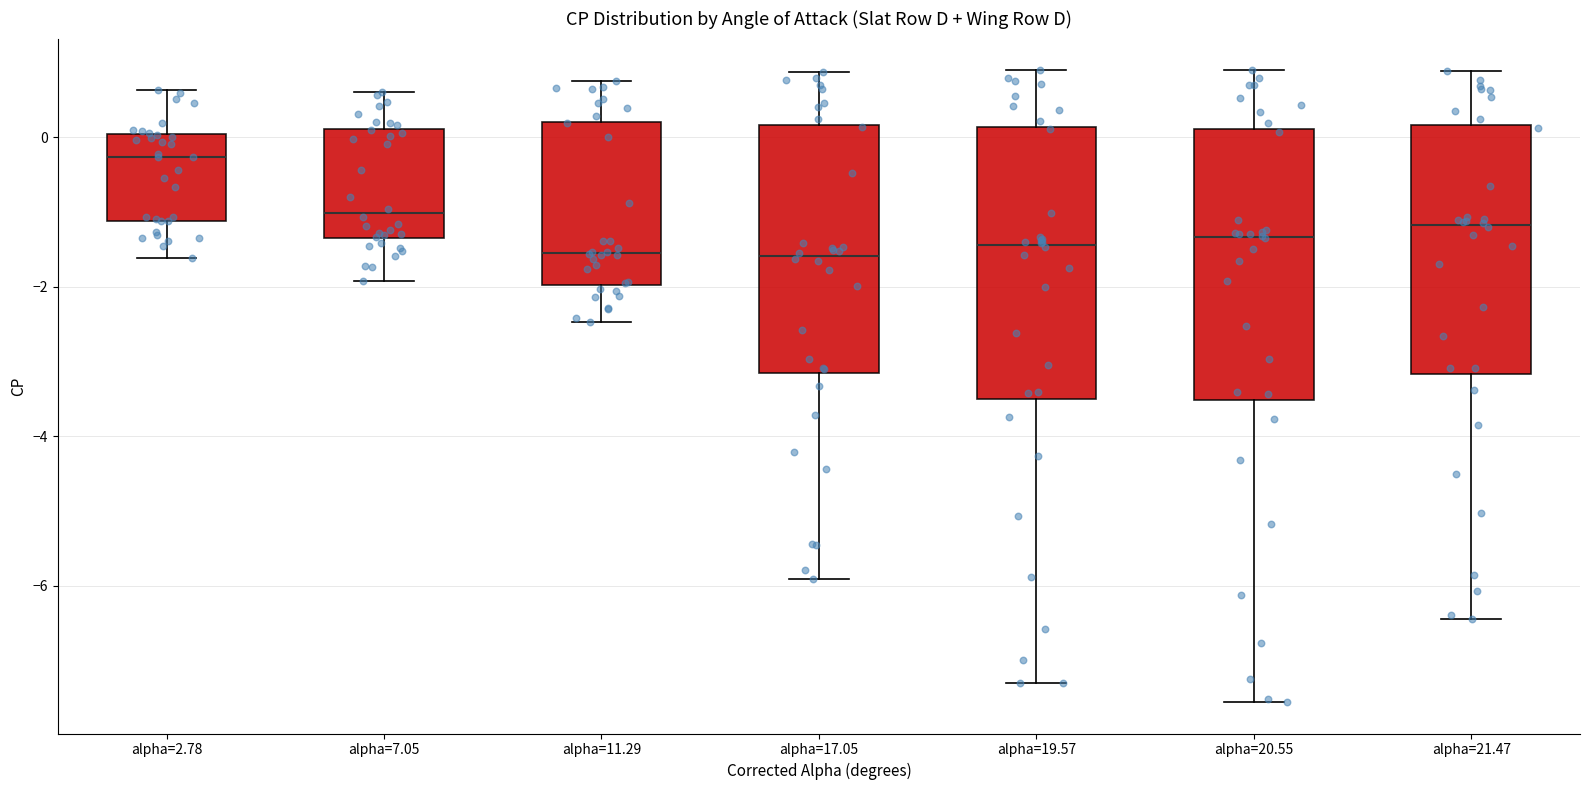

Reading left to right, transcribe this box plot: for each box, give where its median line is, the range the box spans, and where its two whiskers end, as read against the y-axis. The values are not printed on the chart, so give them approximately, as read against the axis.

alpha=2.78: median -0.2, box -1.2 to 0.0, whiskers -1.6 to 0.6
alpha=7.05: median -1.0, box -1.4 to 0.2, whiskers -2.0 to 0.6
alpha=11.29: median -1.6, box -2.0 to 0.2, whiskers -2.4 to 0.8
alpha=17.05: median -1.6, box -3.2 to 0.2, whiskers -6.0 to 0.8
alpha=19.57: median -1.4, box -3.4 to 0.2, whiskers -7.4 to 0.8
alpha=20.55: median -1.4, box -3.6 to 0.2, whiskers -7.6 to 0.8
alpha=21.47: median -1.2, box -3.2 to 0.2, whiskers -6.4 to 0.8